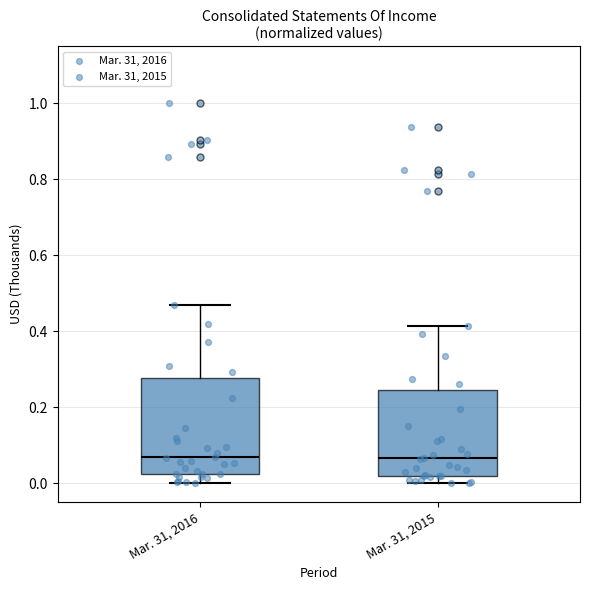

Where does the median line of the box for Mar. 31, 2016 sit on the y-axis? The values are not printed on the chart, so give them approximately, as read against the axis.

0.06